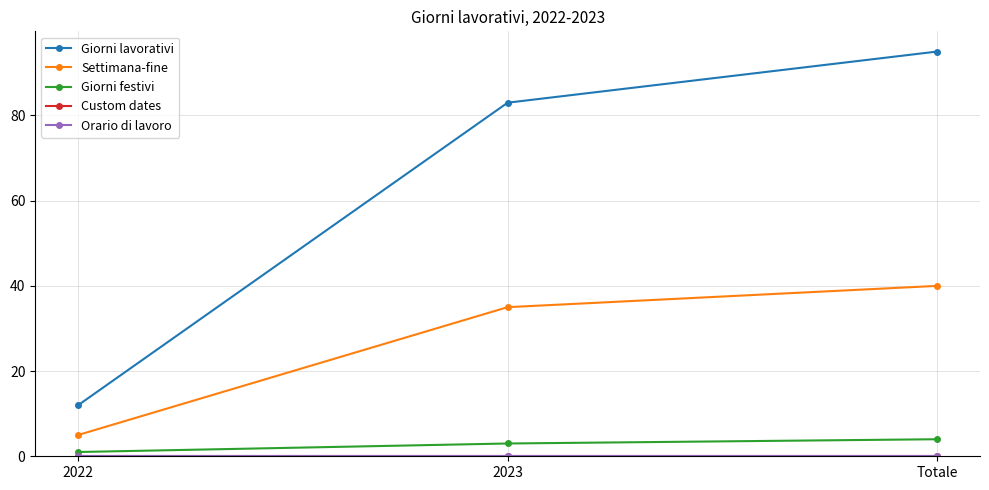

True or false: Giorni lavorativi has a value of 3 at 2022.

False